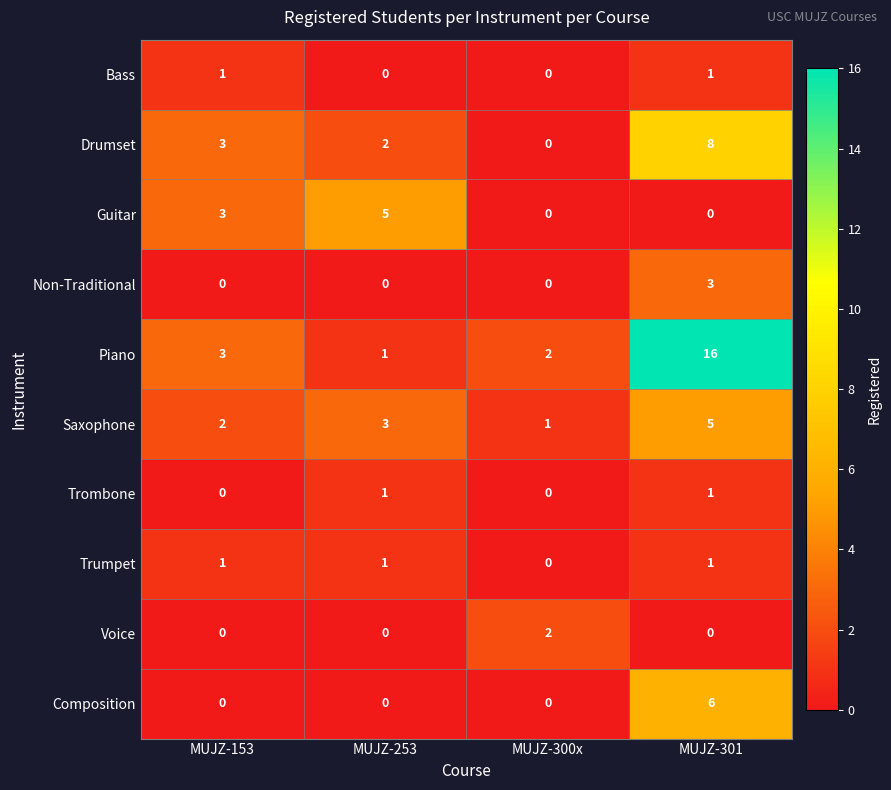

What is the approximate value of Piano at MUJZ-301?

16